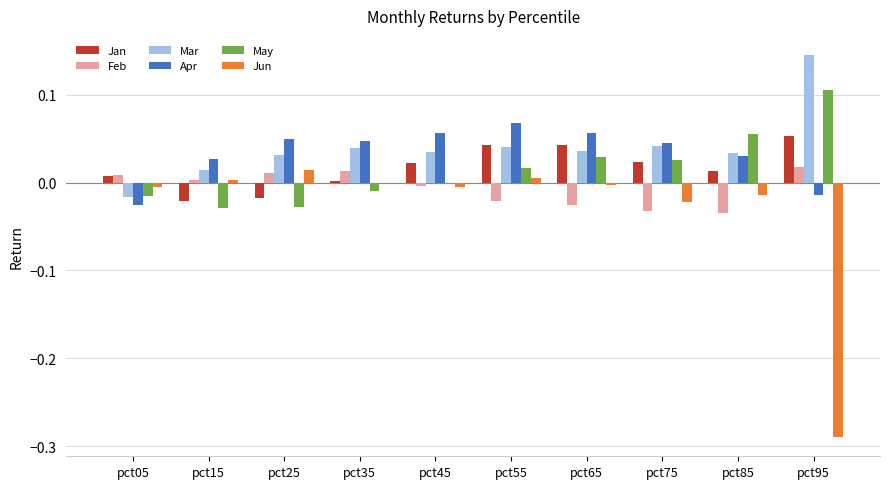

What are all the series names shown in the legend?

Jan, Feb, Mar, Apr, May, Jun